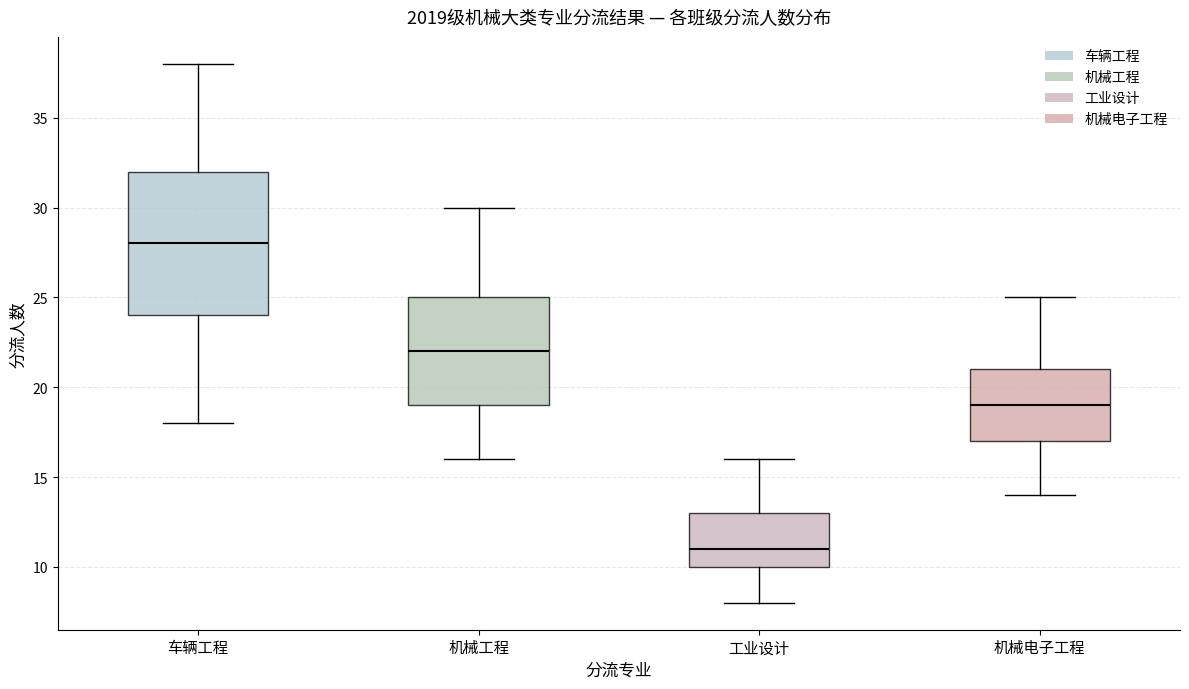

Comparing the boxes themselves (not the whiskers), which one is the tallest?

车辆工程